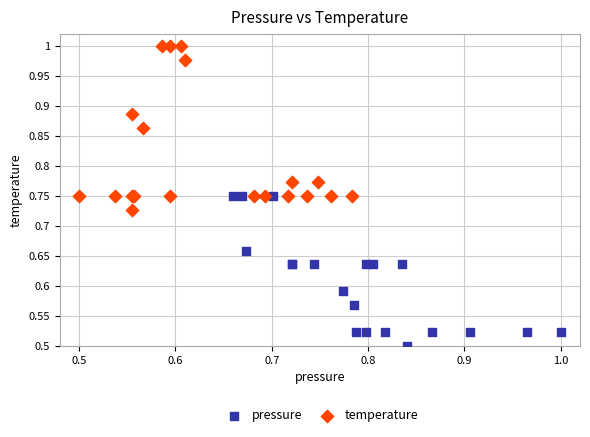

Which series reaches the maximum Y coordinate?

temperature